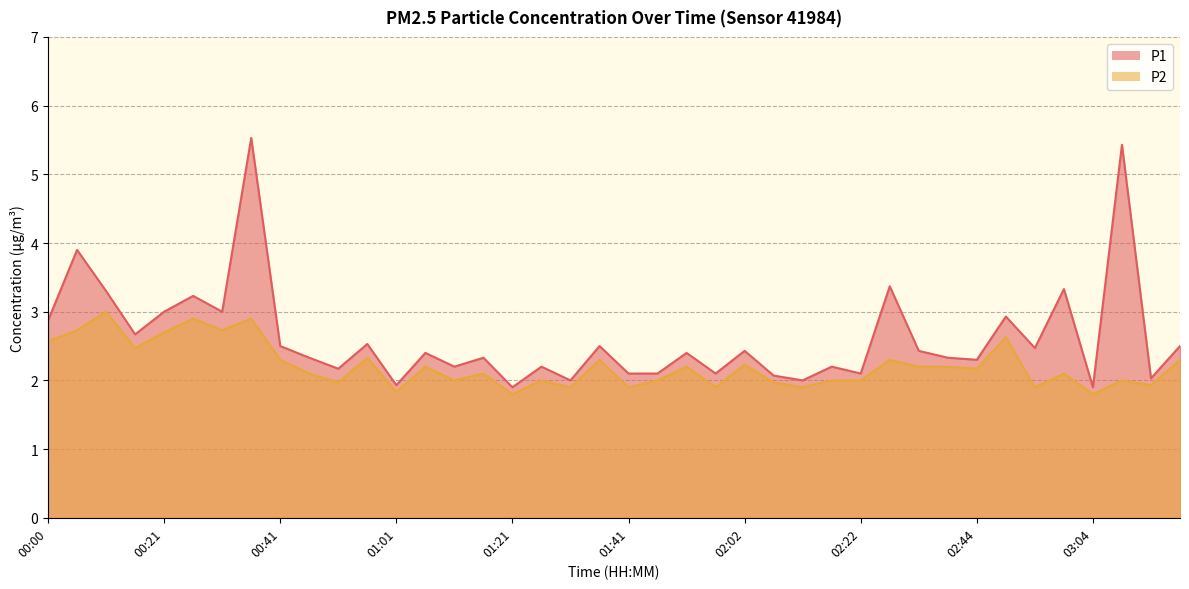

At which category does P1 reach its first local valley?

00:16